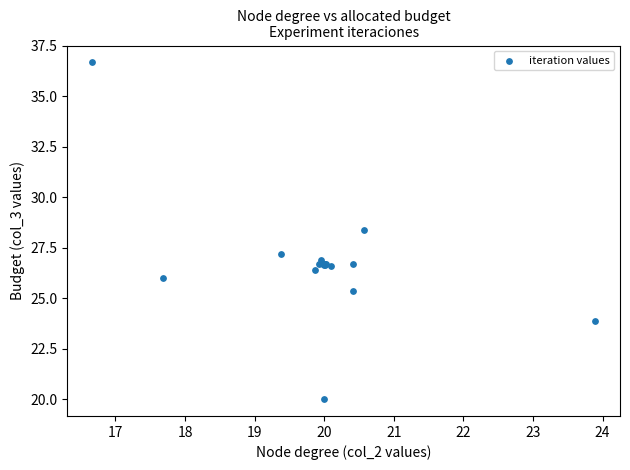

What Y value in the scatter plot is closest to 28?

28.3